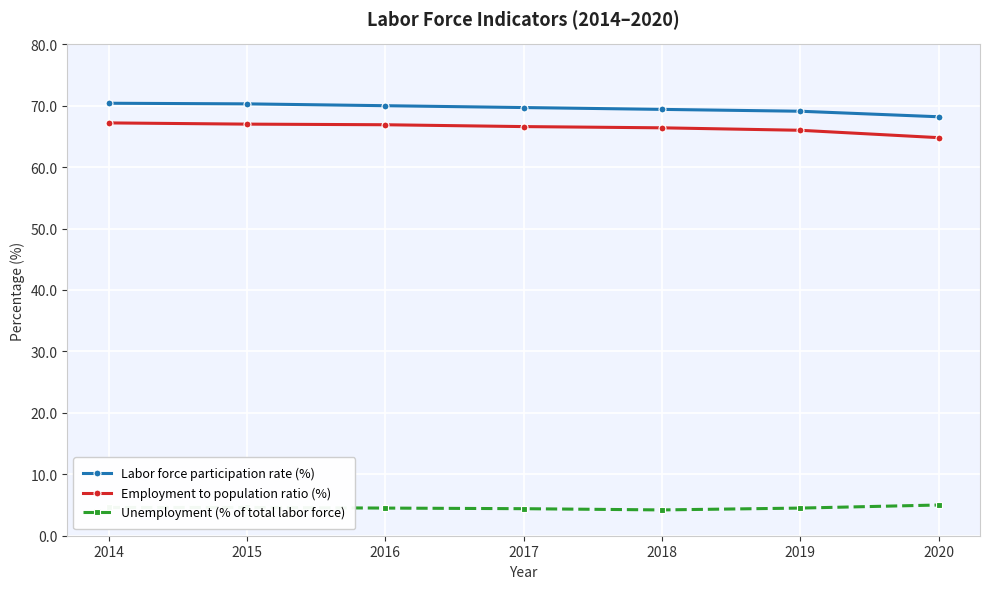

What is the difference between the highest and lowest values at 2019?

64.6